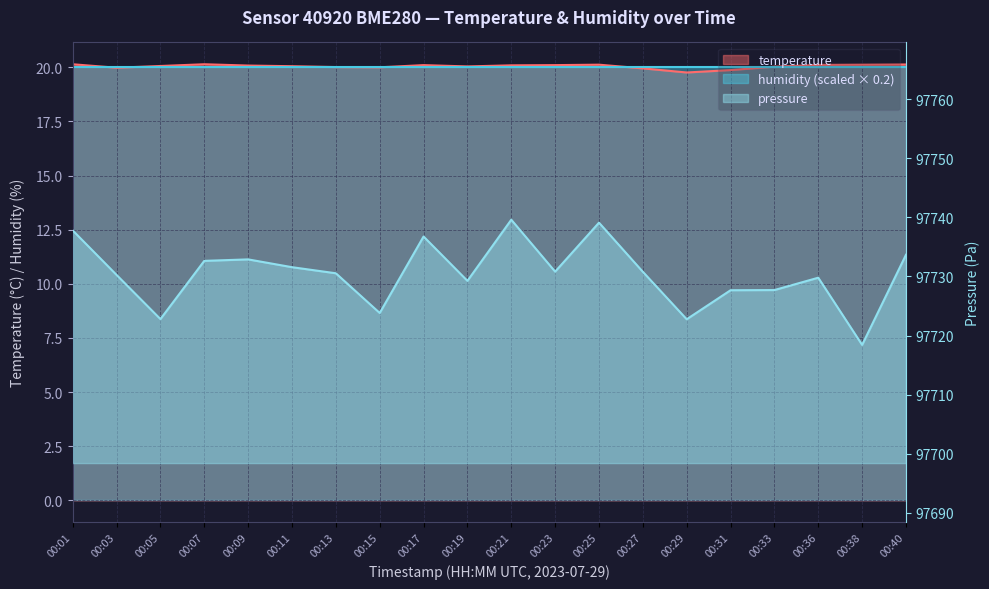

What is the value of the temperature point at the 11th from the left?

20.1